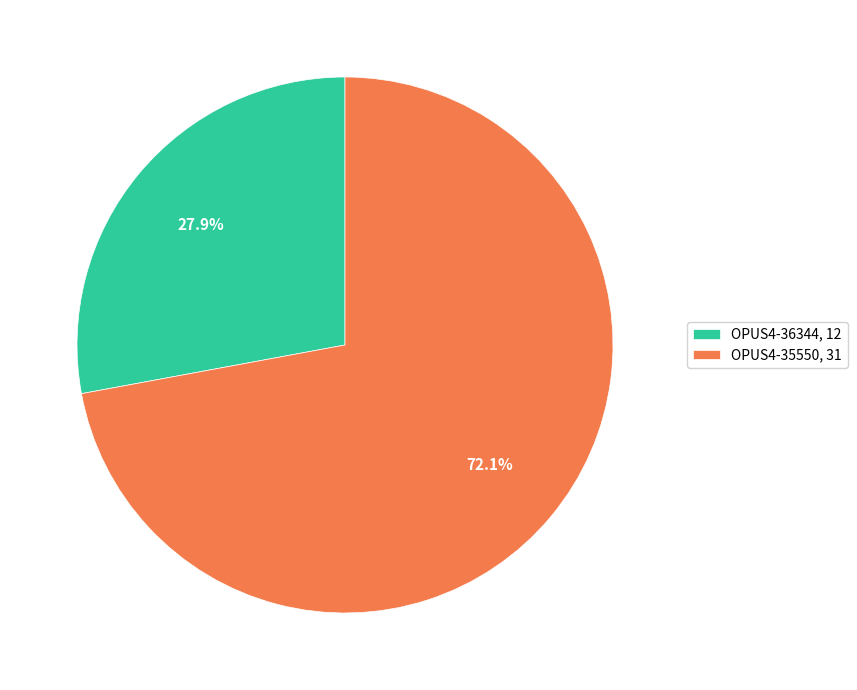

Which category accounts for the majority?

OPUS4-35550